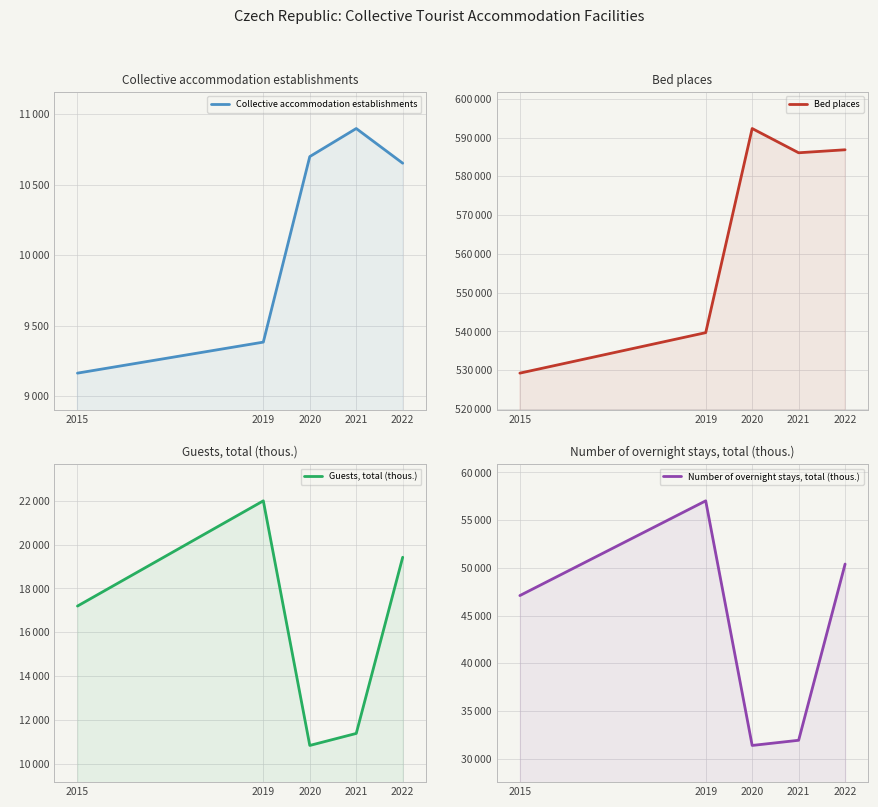

What is the maximum value for Guests, total (thous.)?

21998.0